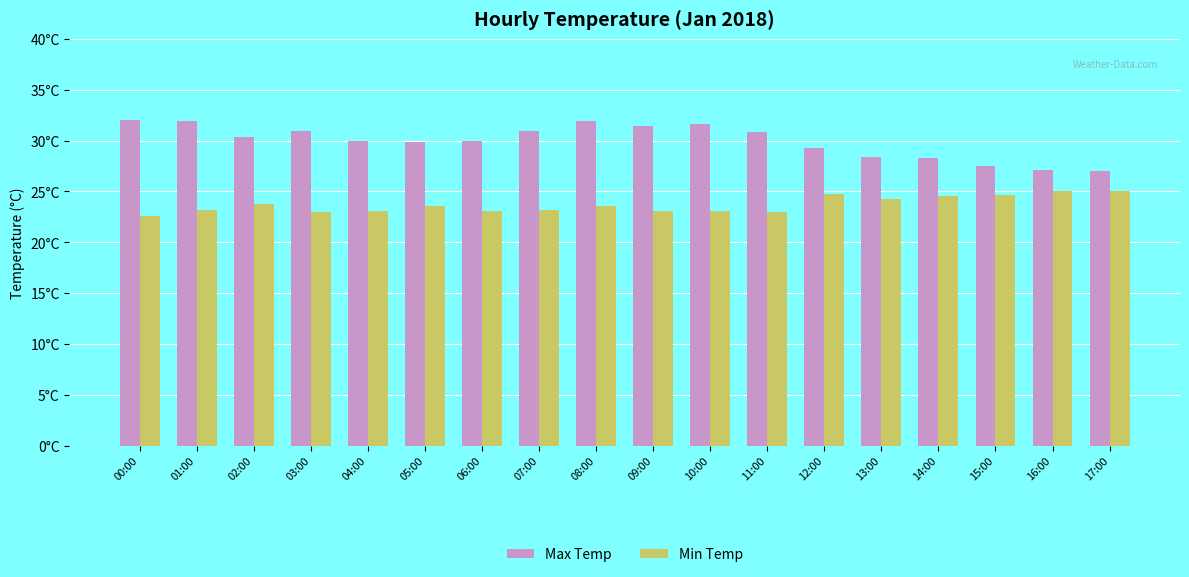

Rank the series at 13:00 from lowest to highest value.

Min Temp, Max Temp